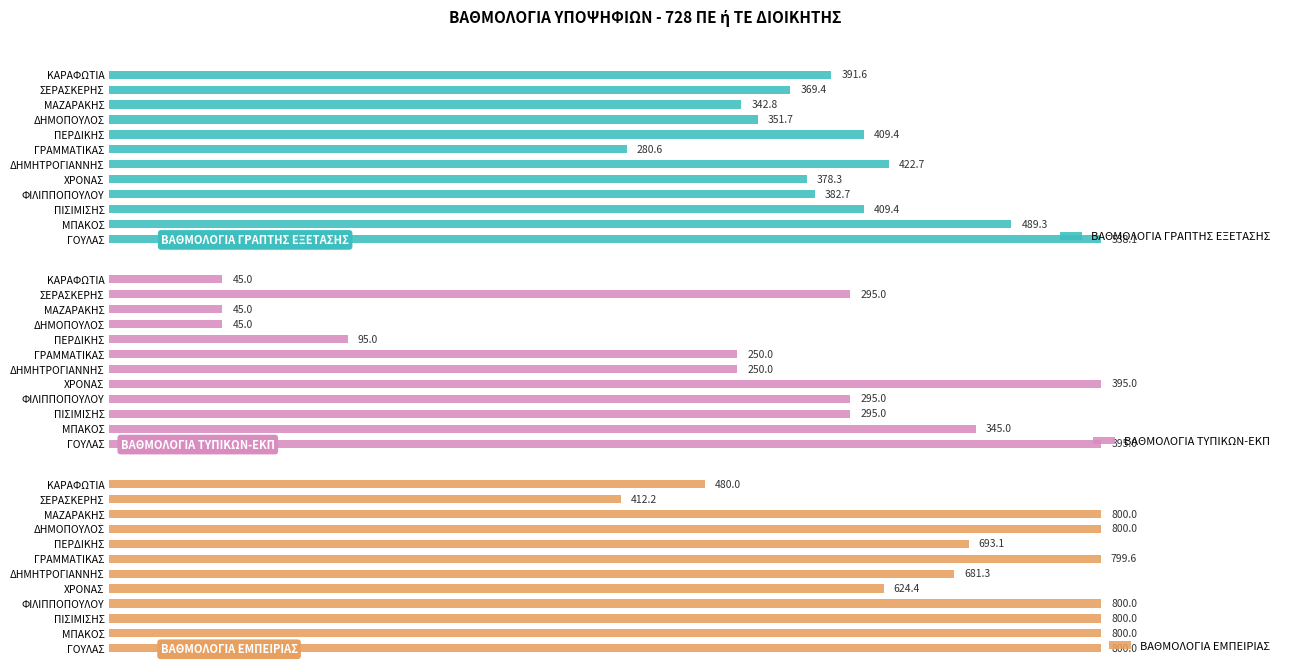

At which label does ΒΑΘΜΟΛΟΓΙΑ ΓΡΑΠΤΗΣ ΕΞΕΤΑΣΗΣ reach its minimum?

ΓΡΑΜΜΑΤΙΚΑΣ